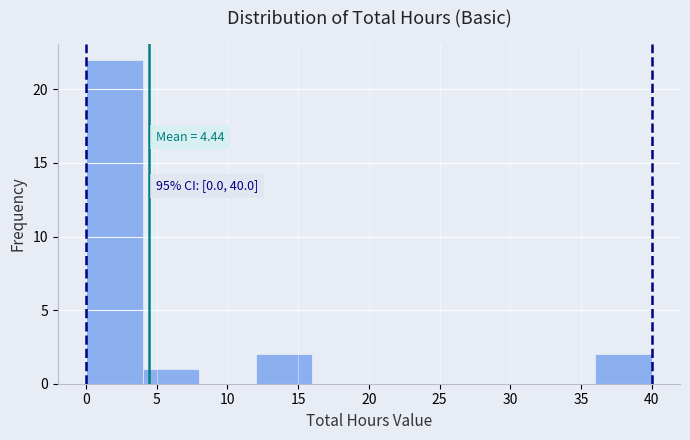

Over which range of the x-axis is the bar tallest?

0 to 4